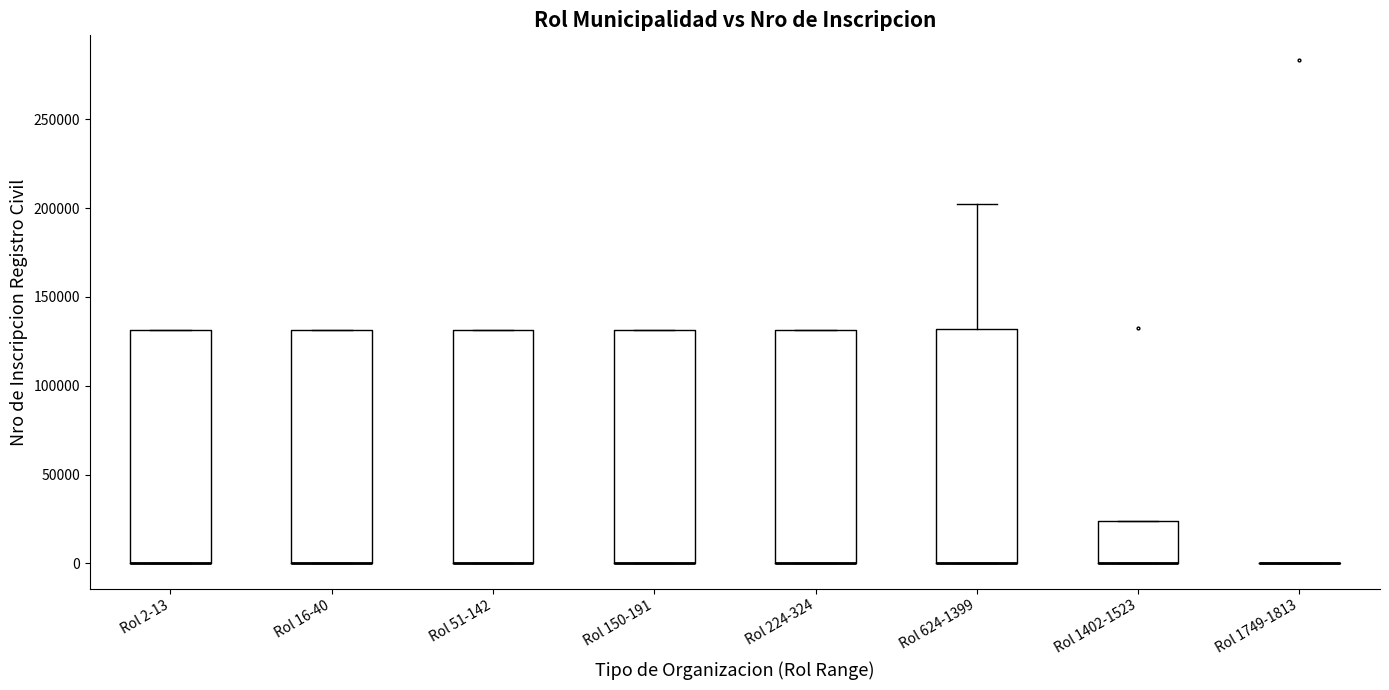

Reading left to right, read every box against the y-axis: the position of its median line, the range the box covers, and the ends of its whiskers. The values are not printed on the chart, so give them approximately, as read against the axis.

Rol 2-13: median 0 (drawn on the box's lower edge), box 0 to 130000, whiskers 0 to 130000
Rol 16-40: median 0 (drawn on the box's lower edge), box 0 to 130000, whiskers 0 to 130000
Rol 51-142: median 0 (drawn on the box's lower edge), box 0 to 130000, whiskers 0 to 130000
Rol 150-191: median 0 (drawn on the box's lower edge), box 0 to 130000, whiskers 0 to 130000
Rol 224-324: median 0 (drawn on the box's lower edge), box 0 to 130000, whiskers 0 to 130000
Rol 624-1399: median 0 (drawn on the box's lower edge), box 0 to 130000, whiskers 0 to 200000
Rol 1402-1523: median 0 (drawn on the box's lower edge), box 0 to 25000, whiskers 0 to 25000
Rol 1749-1813: box collapsed to a line at 0, whiskers 0 to 0